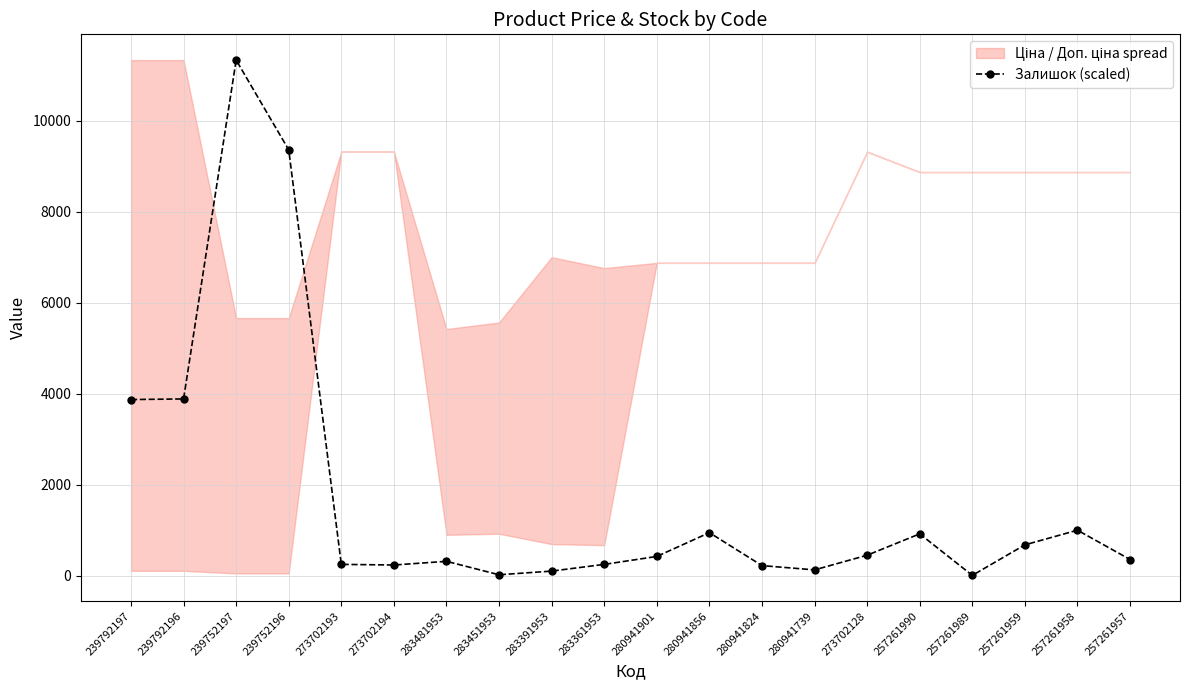

Where is the first local maximum?

239752197